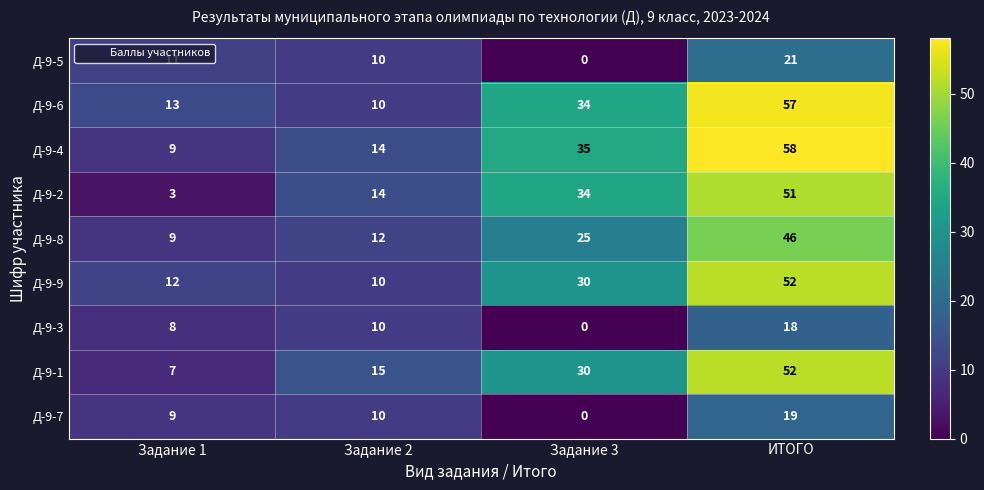

At which category is the sum across all series the highest?

ИТОГО